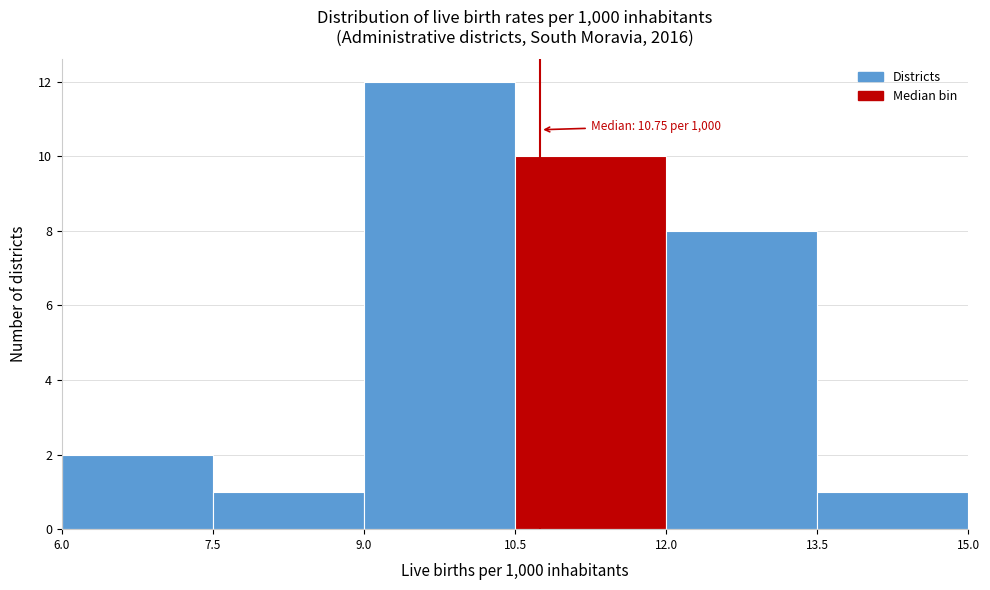

Over which range of the x-axis is the bar tallest?

9.0 to 10.5